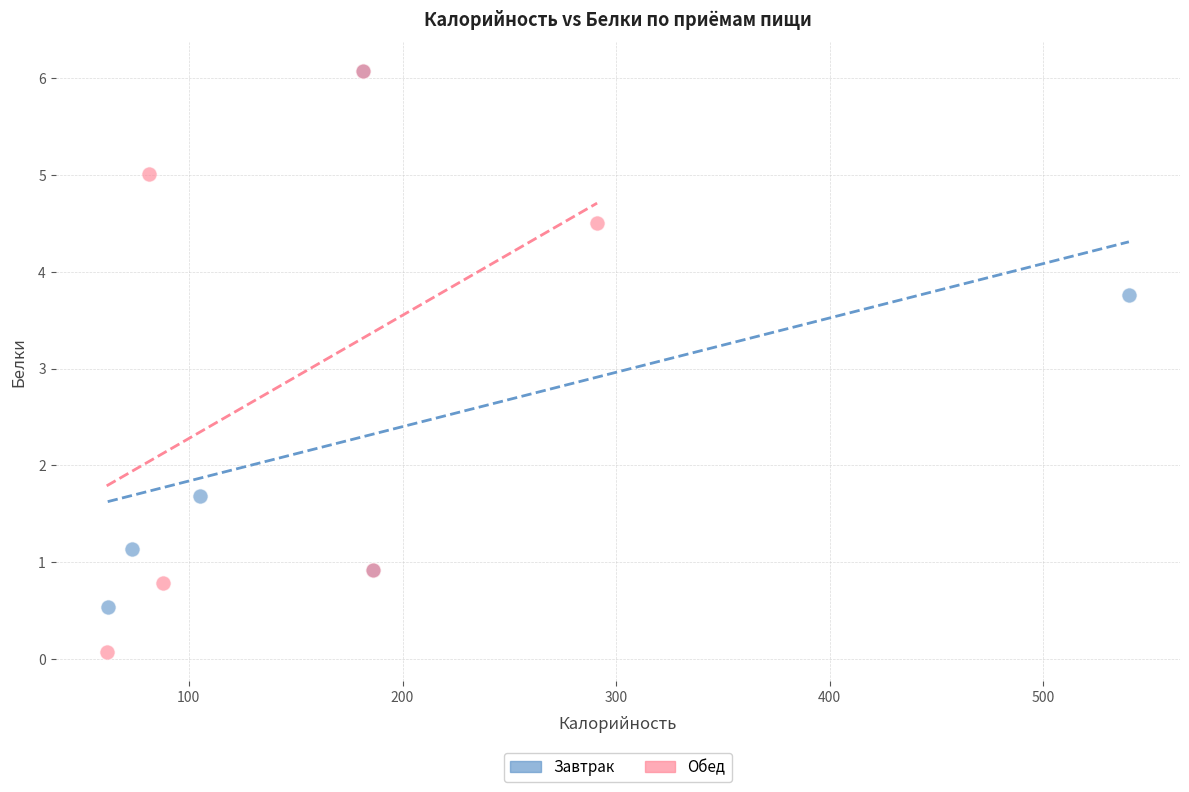

Which series reaches the minimum Y coordinate?

Обед